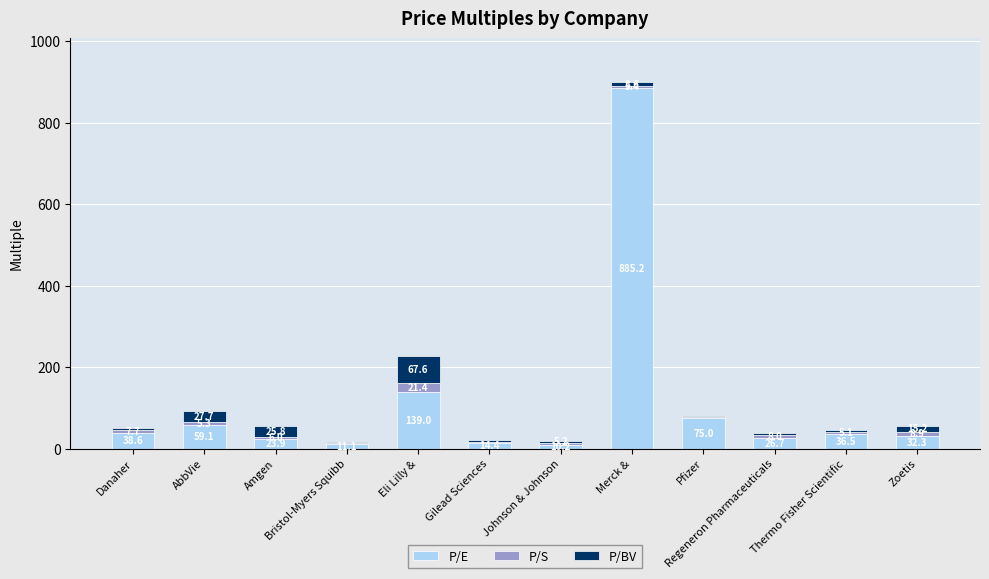

What value does the P/E series have at Danaher?

38.6